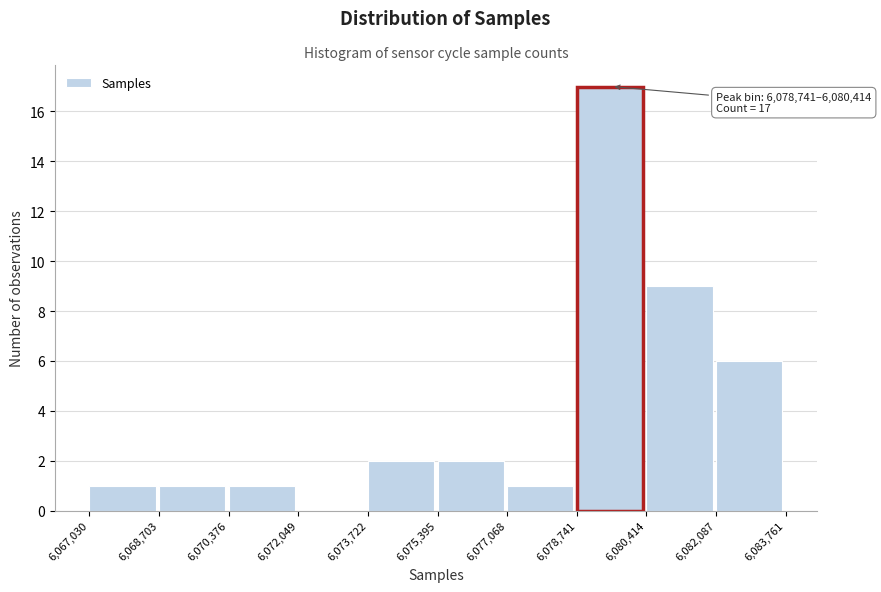

Which range on the x-axis has the tallest bar?

6,078,741 to 6,080,414